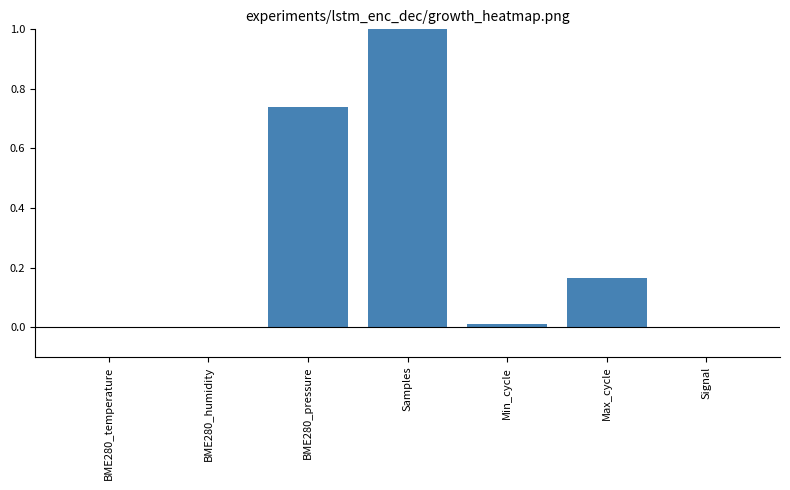

The chart shows a value of 1.4 at Samples. True or false?

False